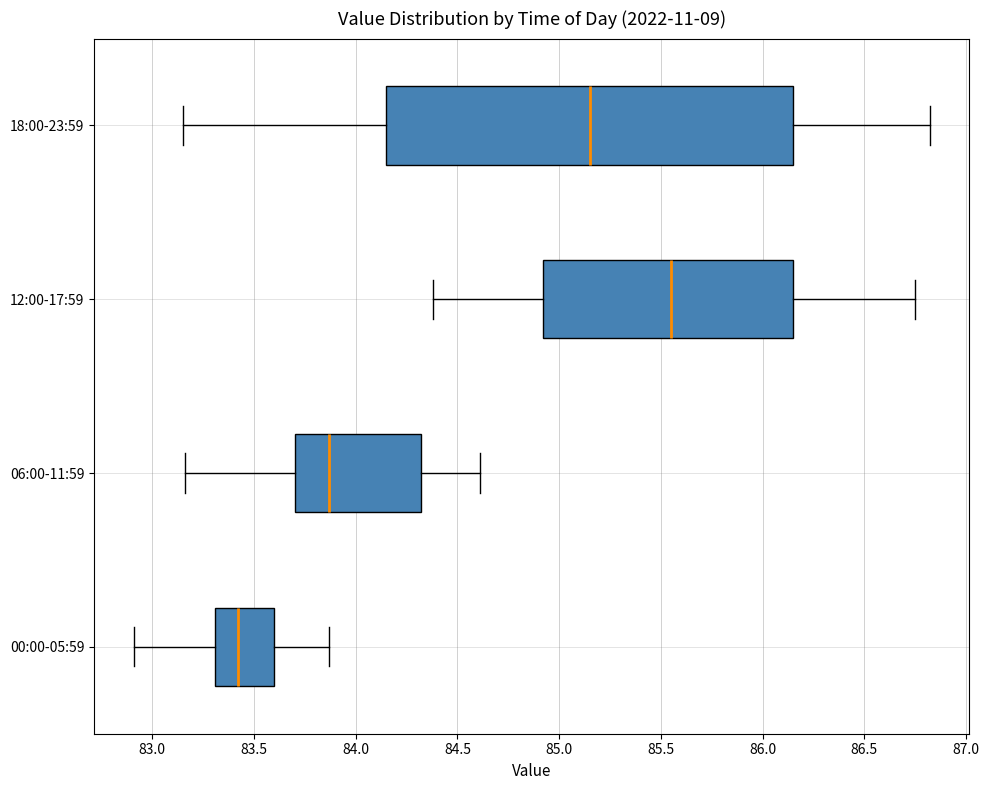

Reading bottom to top, read every box against the x-axis: the position of its median line, the range the box covers, and the ends of its whiskers. The values are not printed on the chart, so give them approximately, as read against the axis.

00:00-05:59: median 83.40, box 83.30 to 83.60, whiskers 82.90 to 83.85
06:00-11:59: median 83.85, box 83.70 to 84.30, whiskers 83.15 to 84.60
12:00-17:59: median 85.55, box 84.90 to 86.15, whiskers 84.40 to 86.75
18:00-23:59: median 85.15, box 84.15 to 86.15, whiskers 83.15 to 86.80